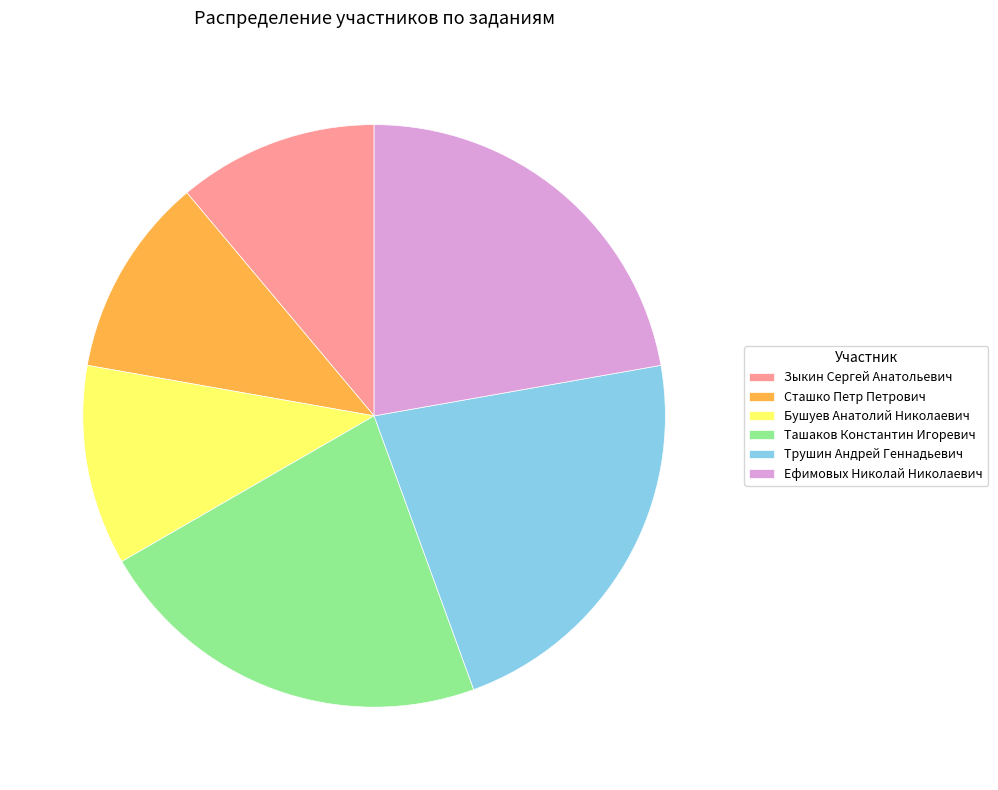

Is Ташаков Константин Игоревич the majority of the pie?

No